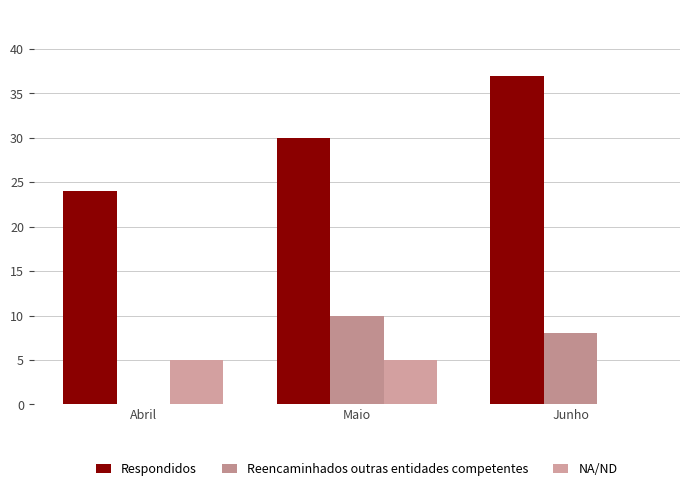

Is it true that NA/ND equals 1 at Abril?

False